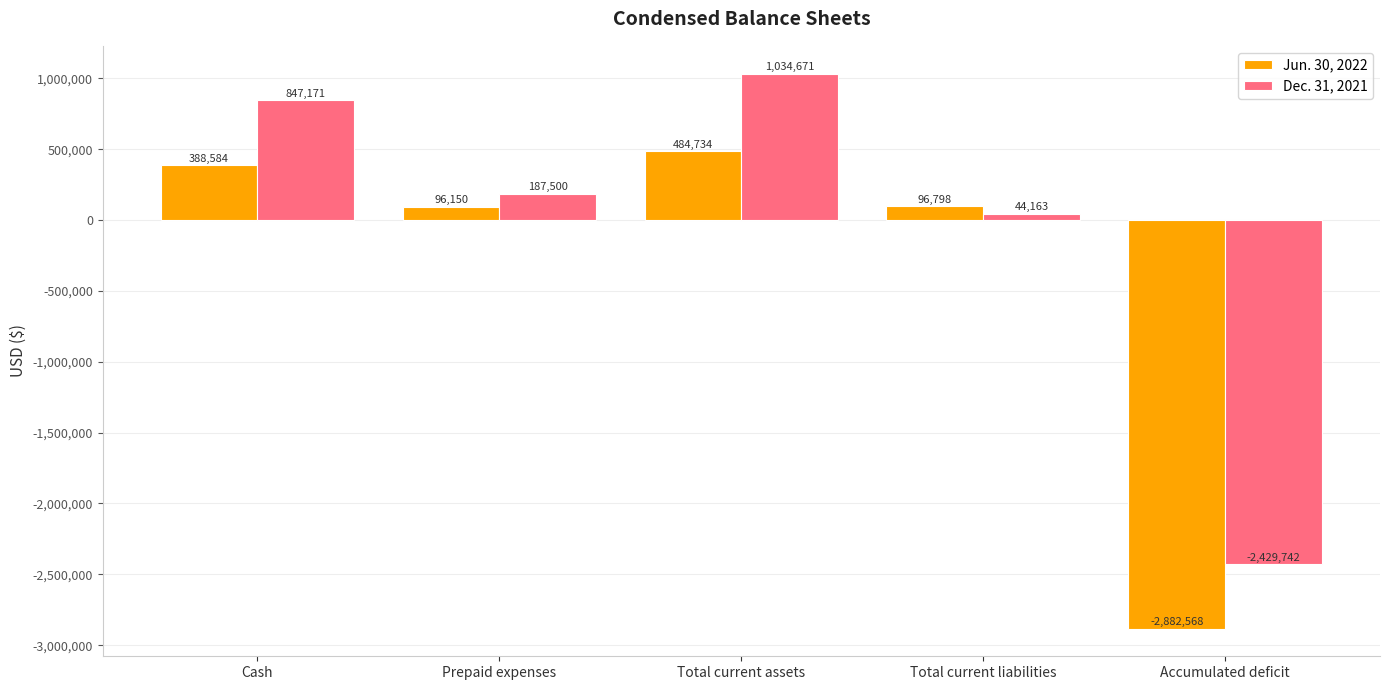

How many negative values does the Jun. 30, 2022 series have?

1